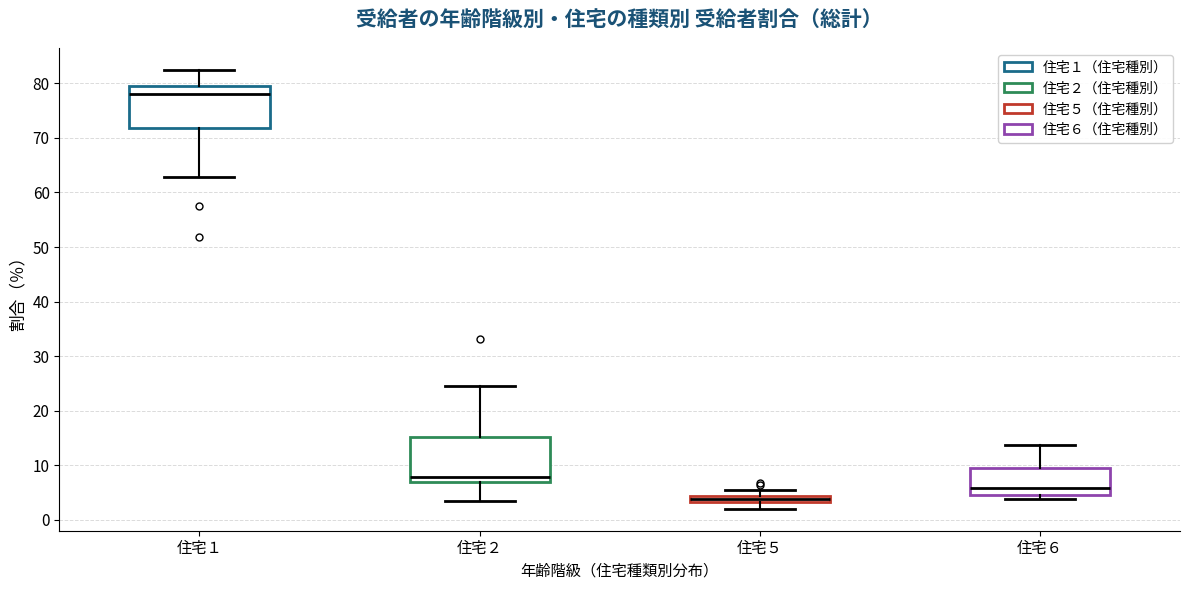

Where is the lower edge of the box for 住宅２ on the y-axis? The values are not printed on the chart, so give them approximately, as read against the axis.

7